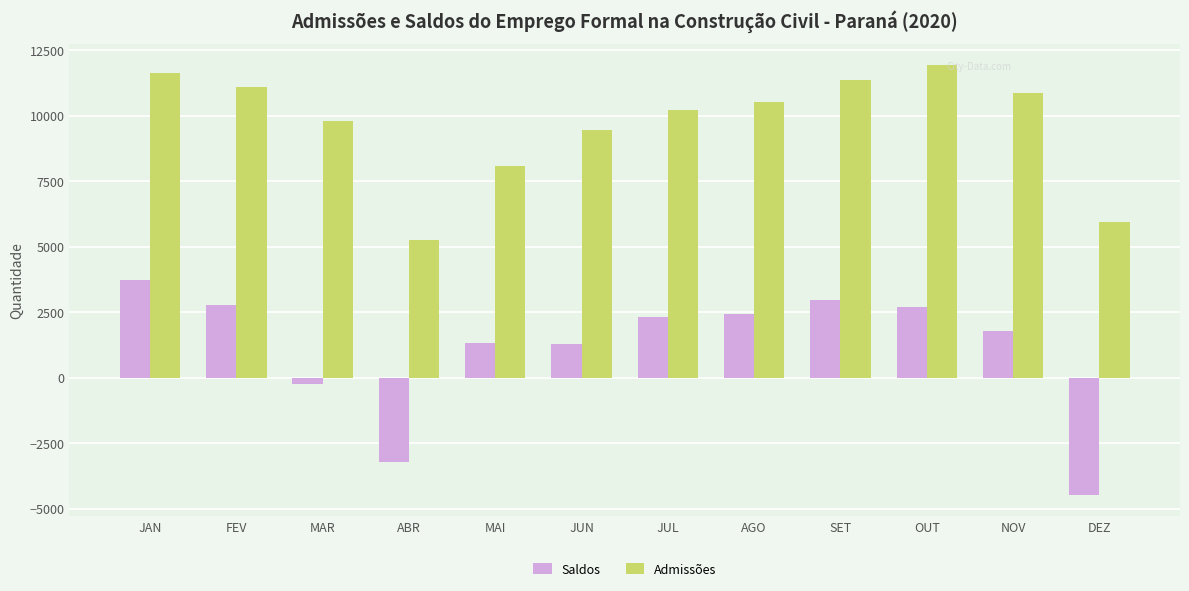

What is the approximate value of Admissões at DEZ, to the nearest 50?

5950